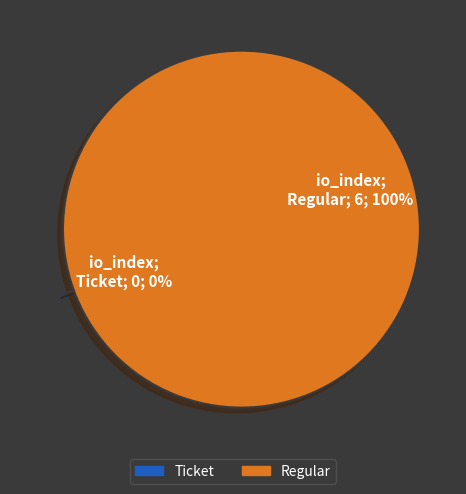

To the nearest percent, what is the average slice percentage?

50%